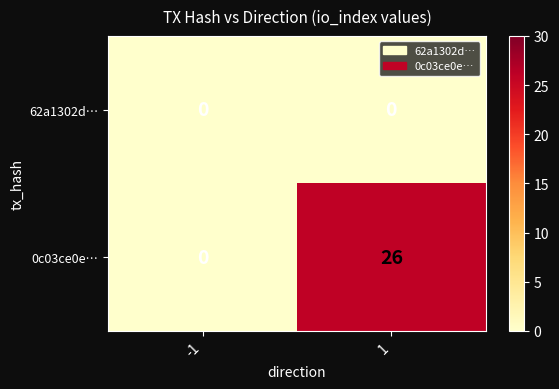

The value of 62a1302d… at 1 is 0. True or false?

True